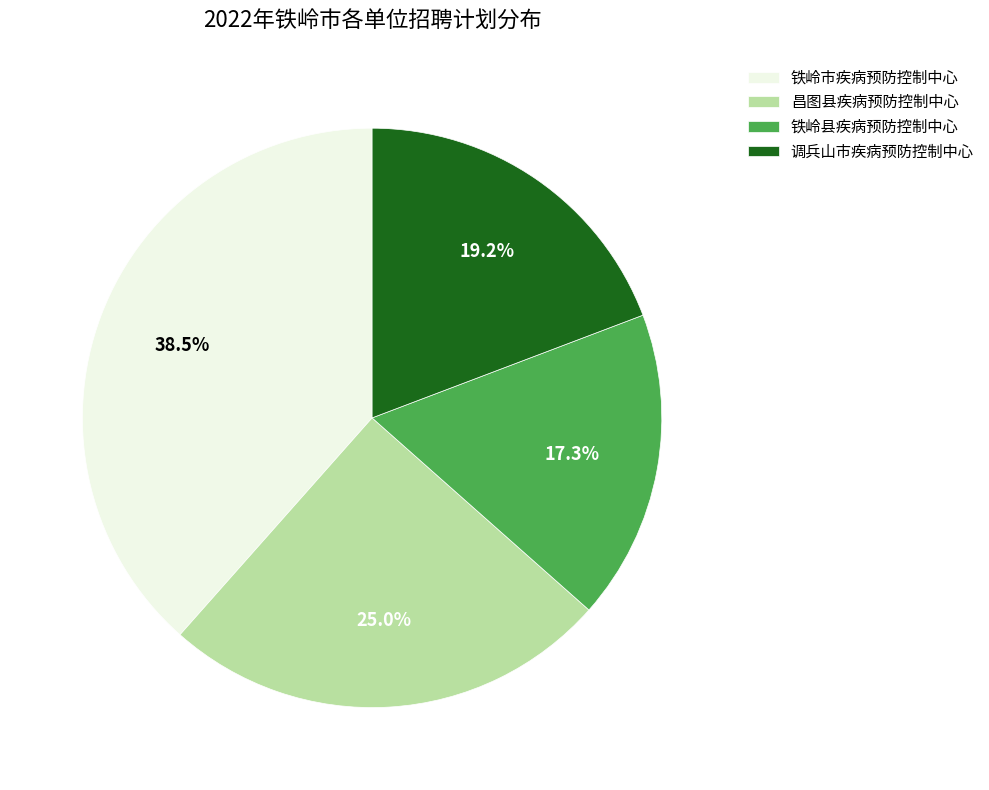

Is it true that 调兵山市疾病预防控制中心 is 1% of the pie?

False